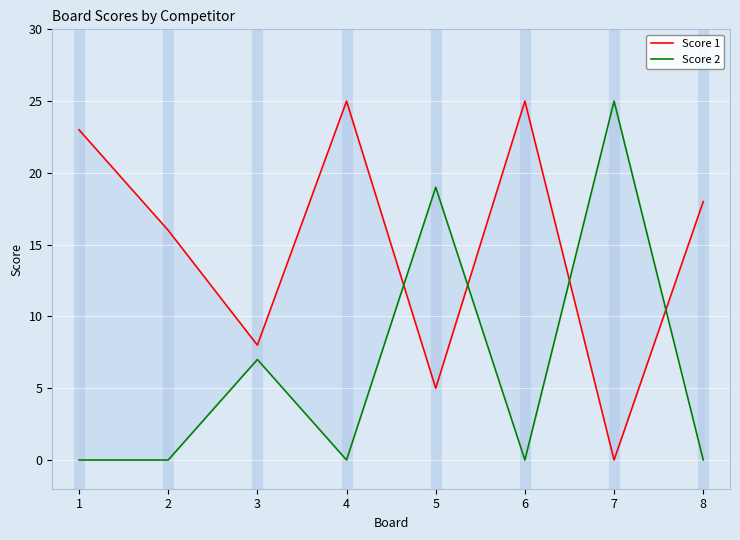

What is the sum of all Score 2 values?

51